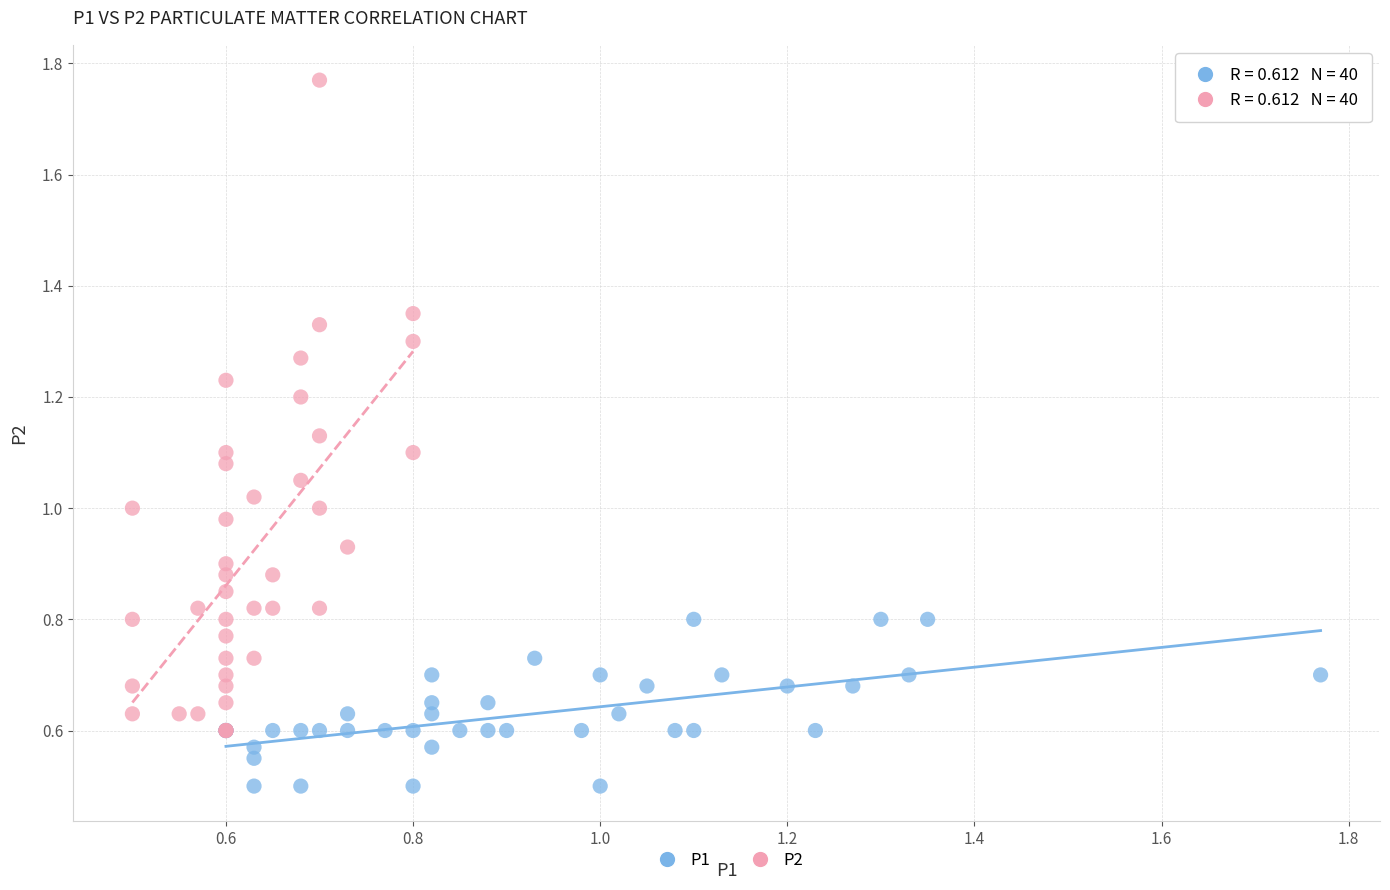

Which series has the largest Y range (max minus min)?

P2